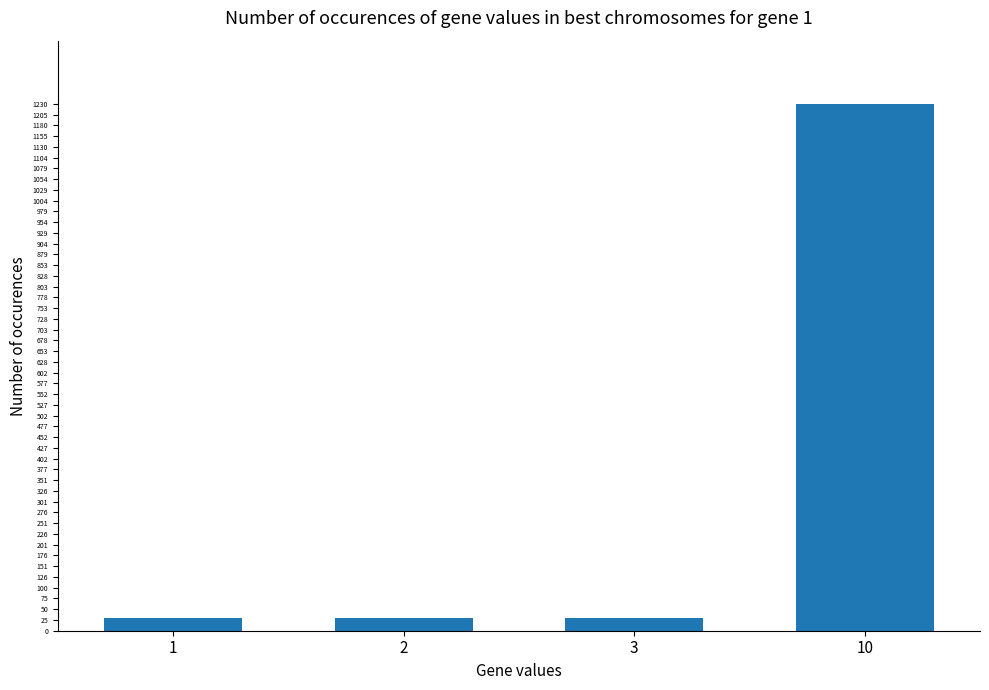

Is it true that the value at 10 is 1770?

False